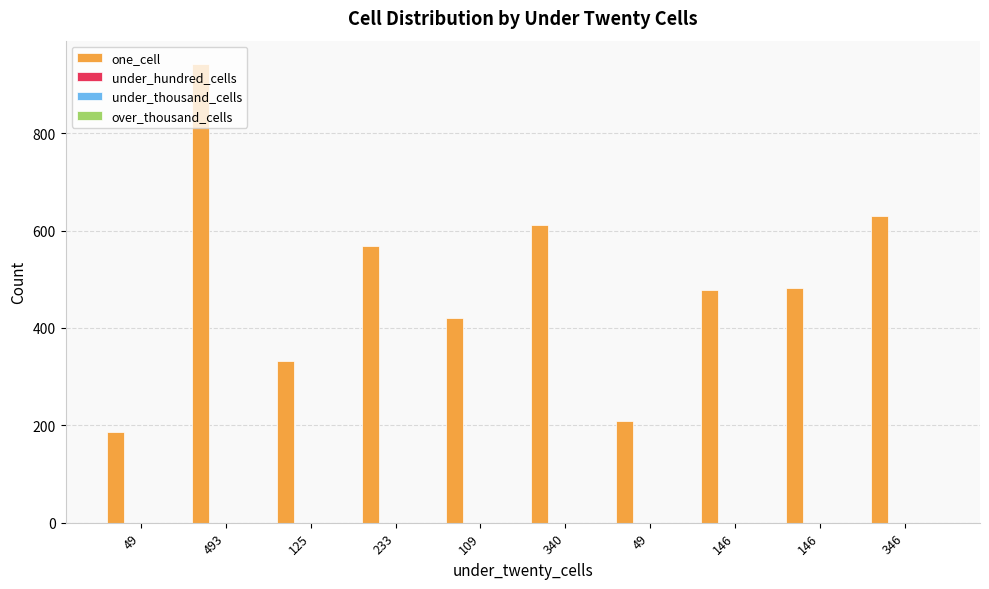

What is the greatest value displayed?

943